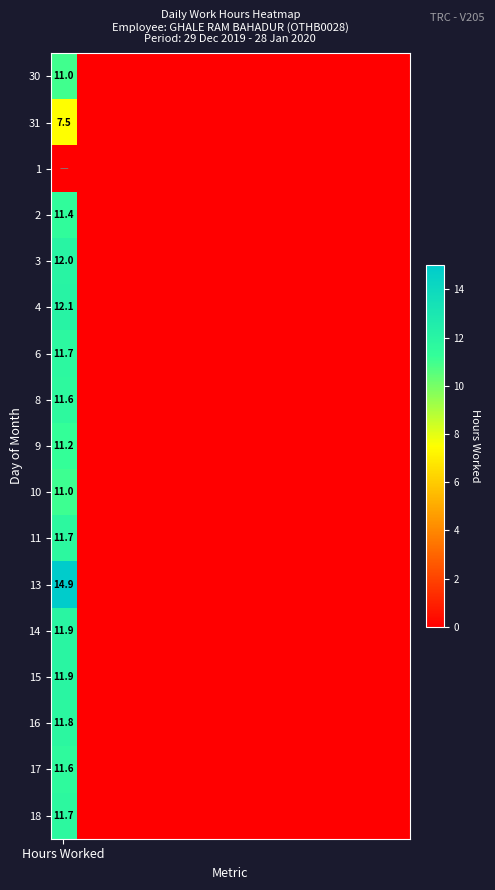

How many values in 11 are above zero?

1